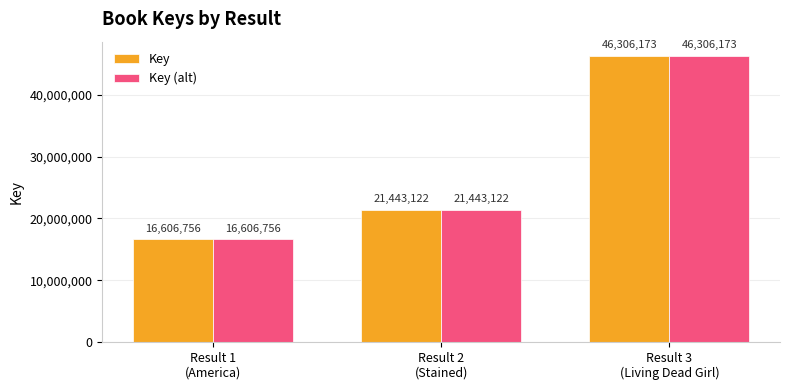

Are the bars grouped side by side (vs. stacked)?

Yes